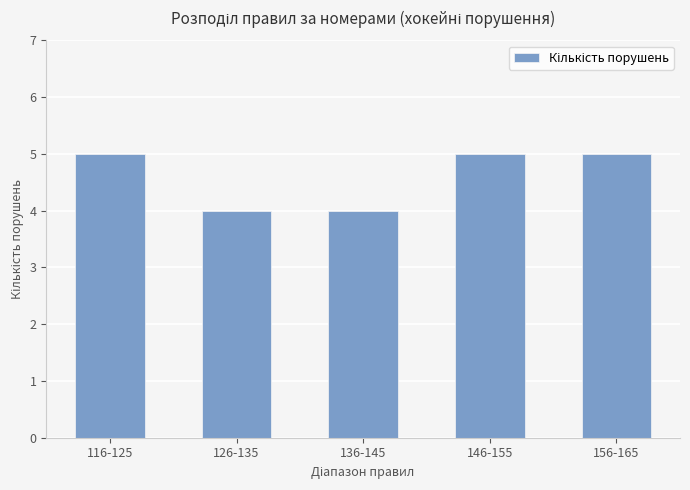

What is the greatest value displayed?

5